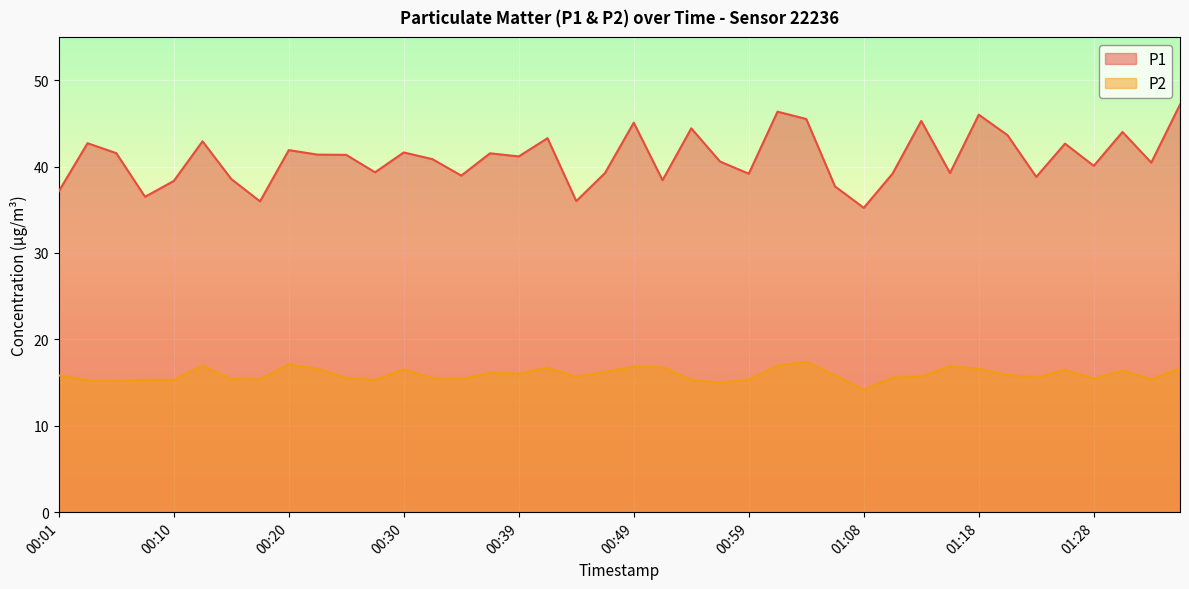

What is the difference between the second highest and second lowest values in the P1 series?

10.4